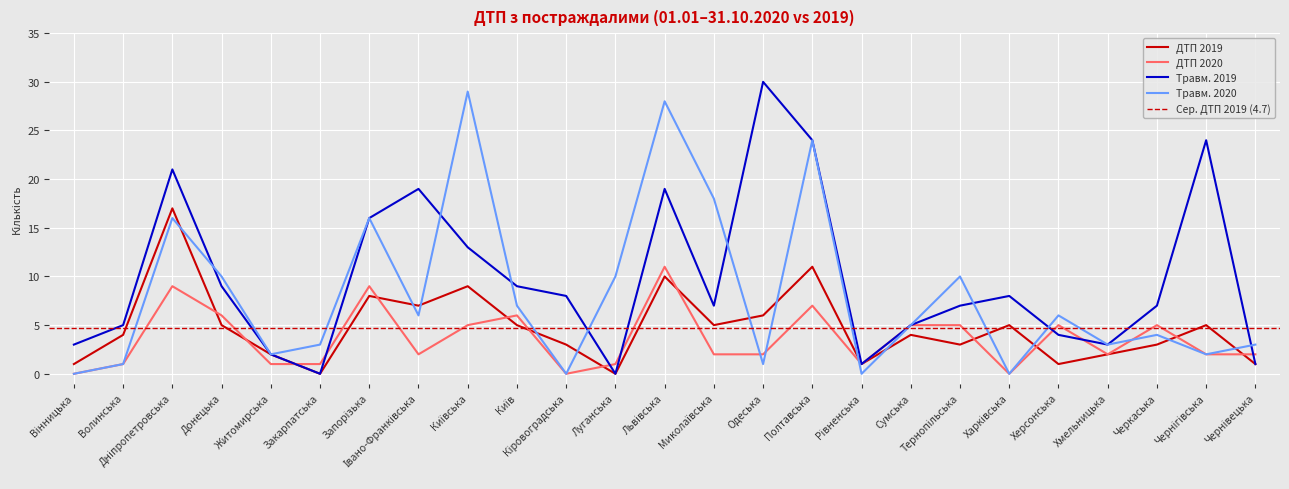

What are all the series names shown in the legend?

ДТП 2019, ДТП 2020, Травм. 2019, Травм. 2020